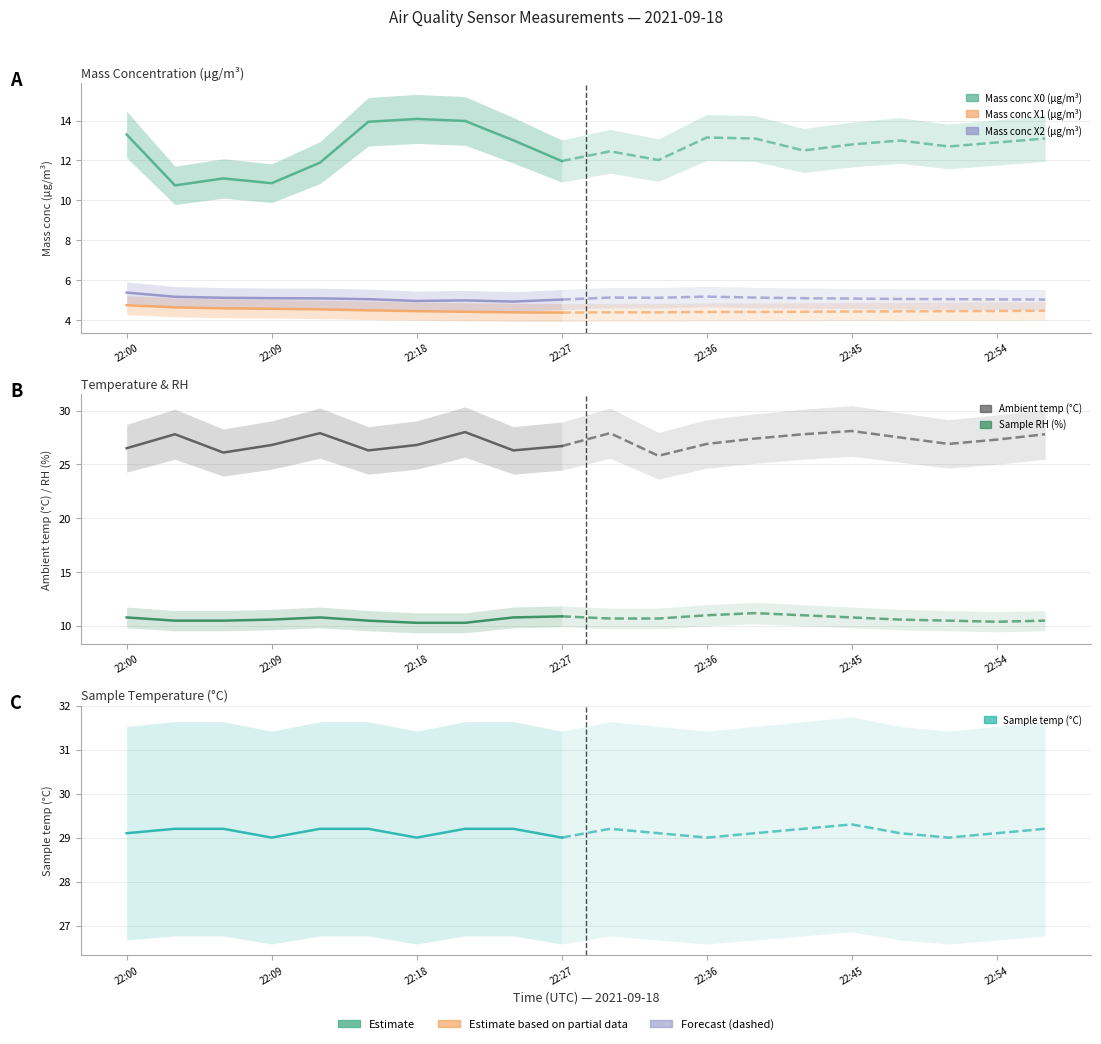

List the series in order of their peak value, highest first.

Sample temp (°C), Ambient temp (°C), Mass conc X0 (μg/m³), Sample RH (%), Mass conc X2 (μg/m³), Mass conc X1 (μg/m³)